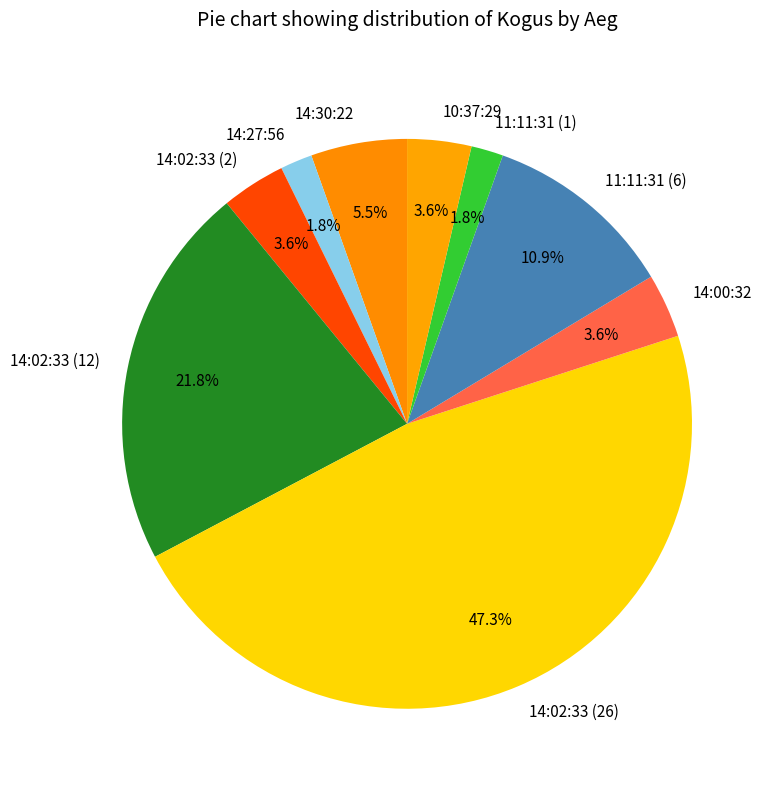

Which has a higher value, 14:00:32 or 14:02:33 (12)?

14:02:33 (12)